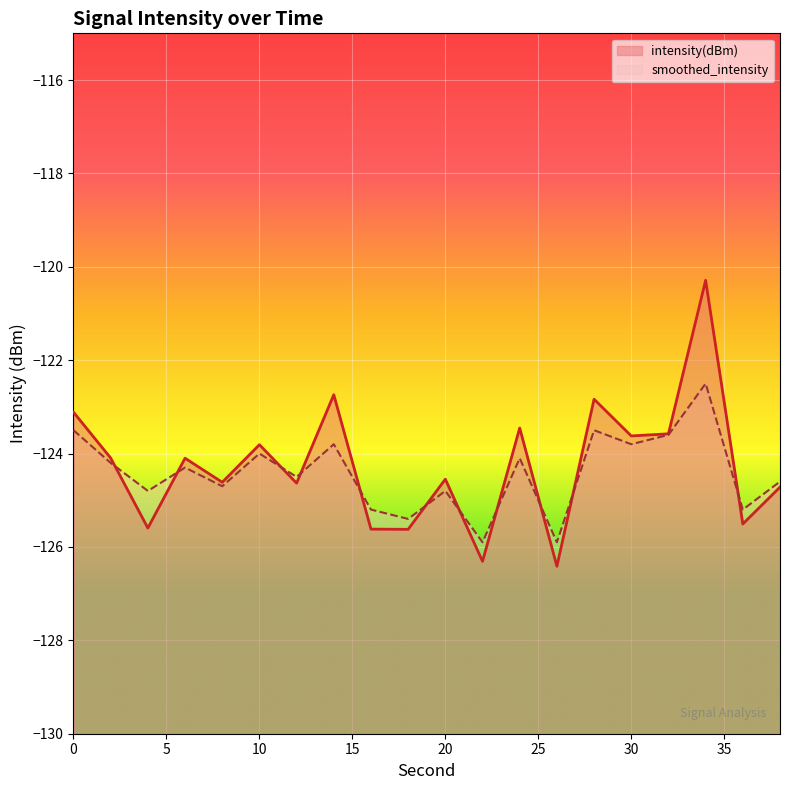

What is the difference between the highest and lowest values at 34?

2.2